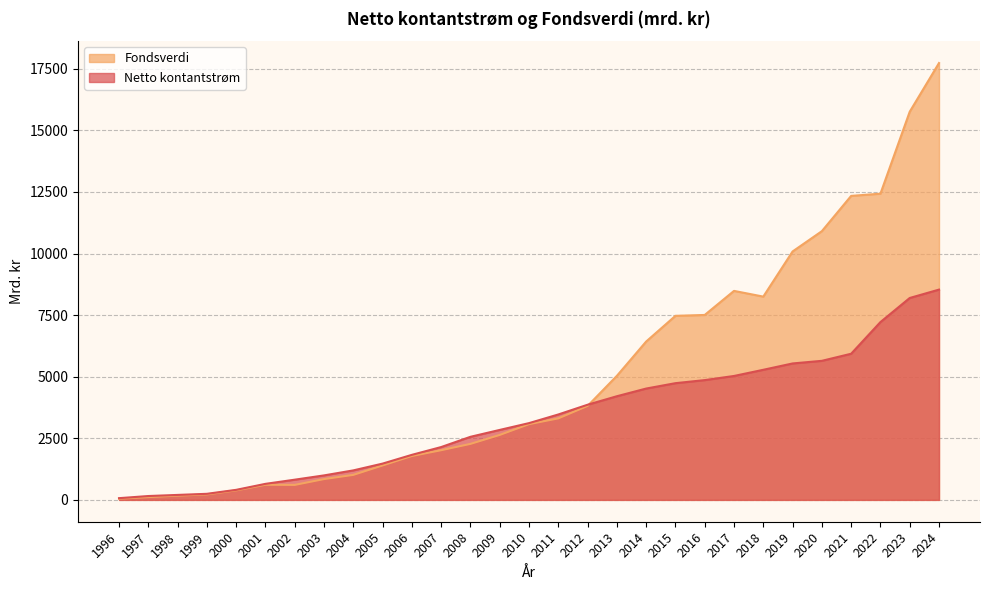

How many data points in Fondsverdi are above 3074?

15